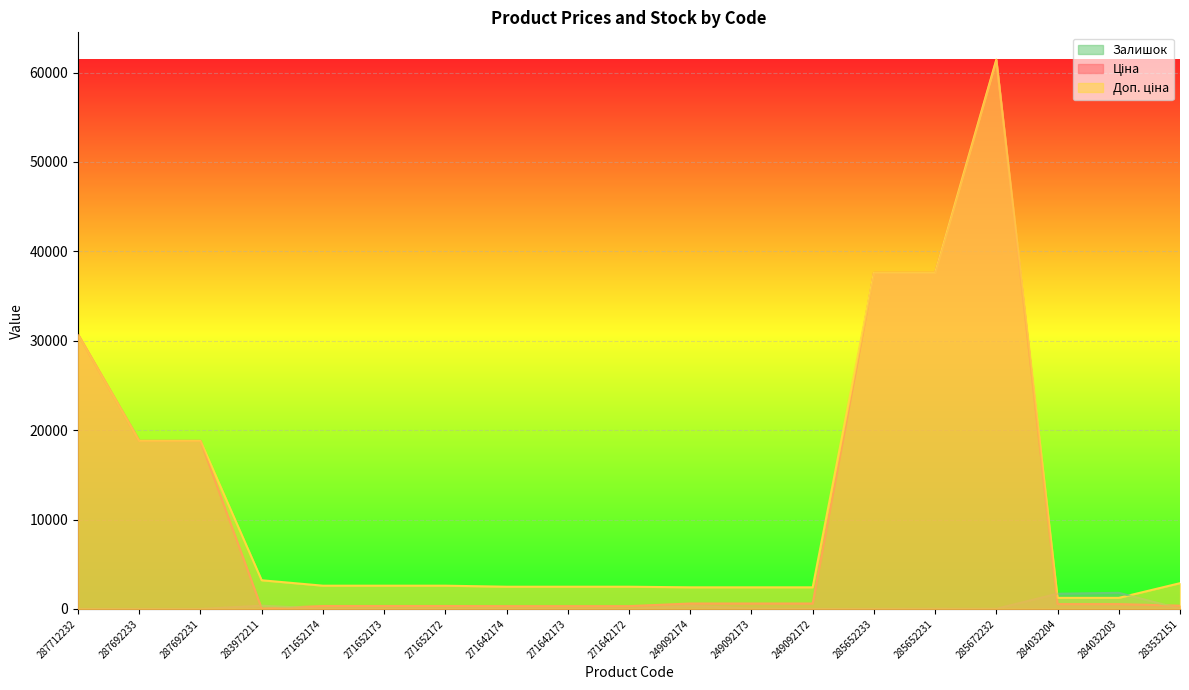

Between which two adjacent categories do Ціна and Залишок first intersect?

287692231 and 283972211